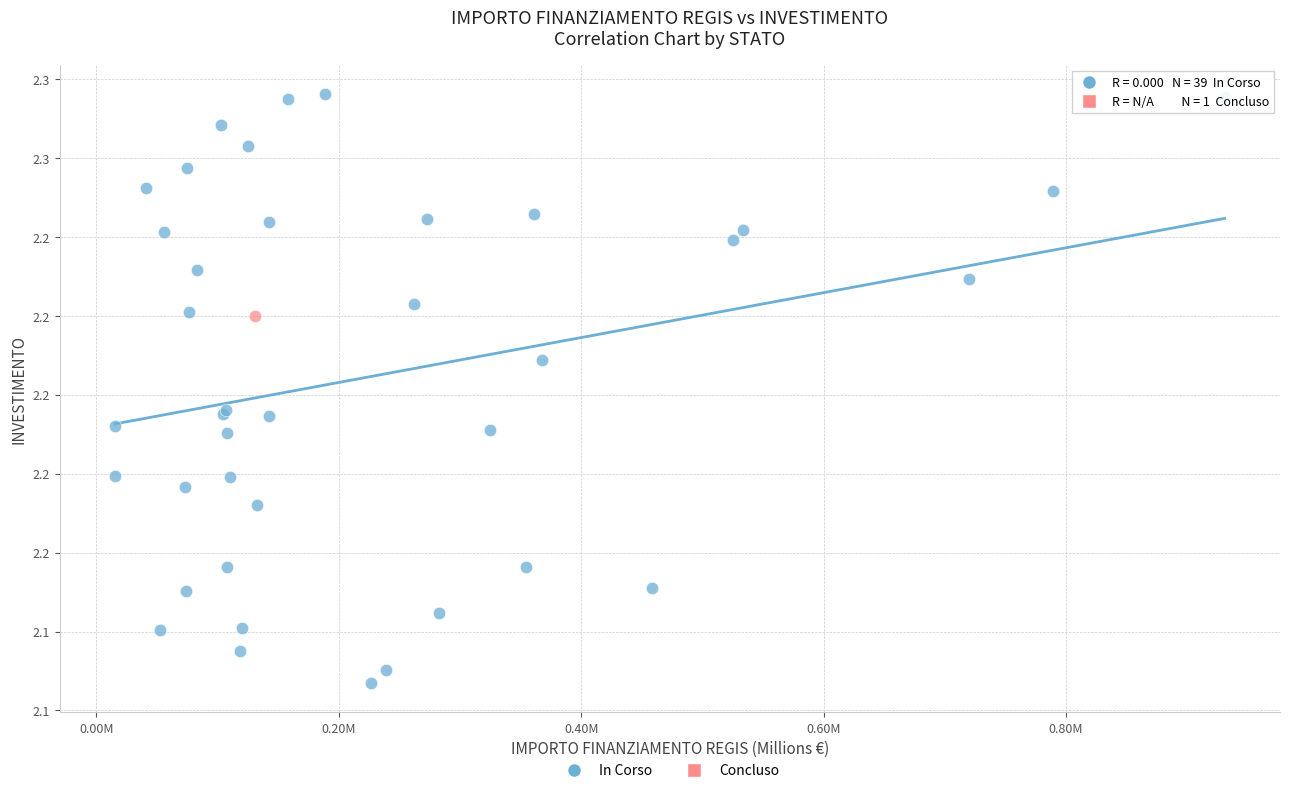

What are all the series names shown in the legend?

In Corso, Concluso